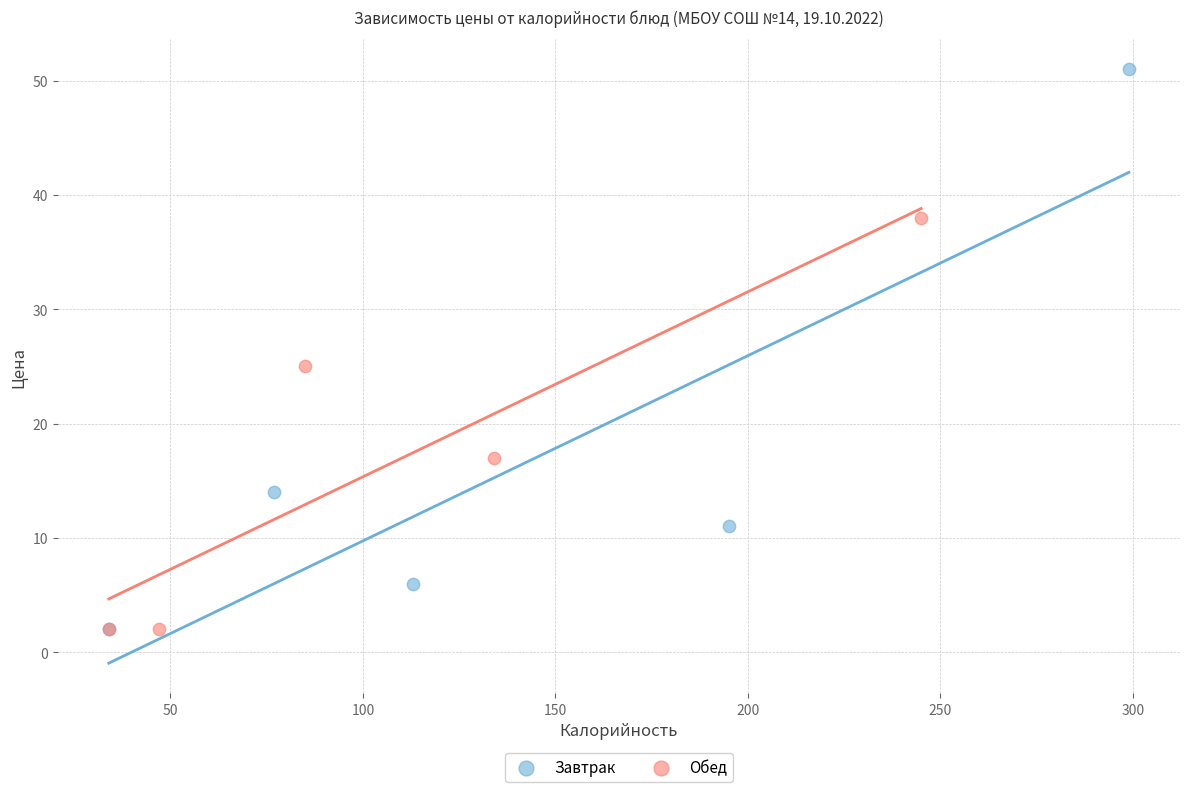

Which series reaches the maximum Y coordinate?

Завтрак